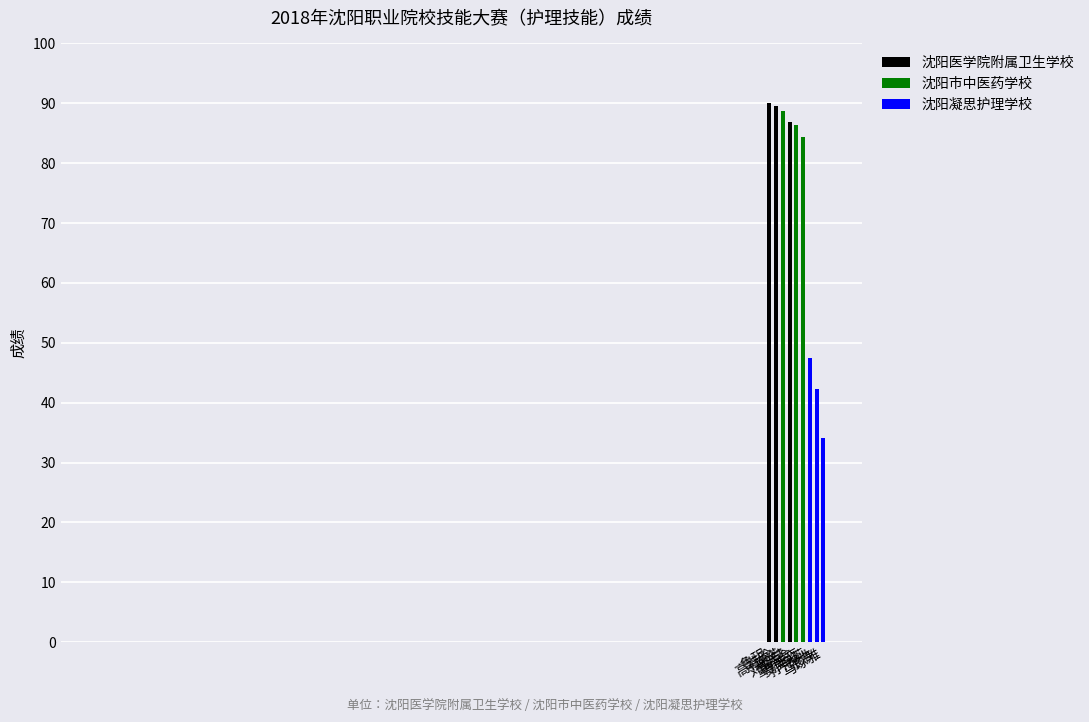

What is the label of the 8th bar from the left?

张浩